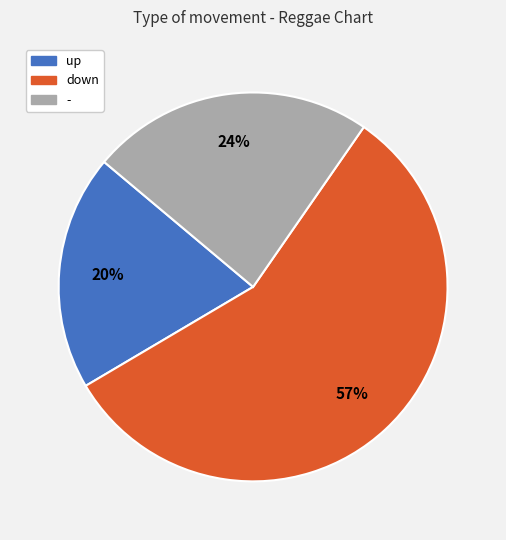

Does down represent more than half of the total?

Yes